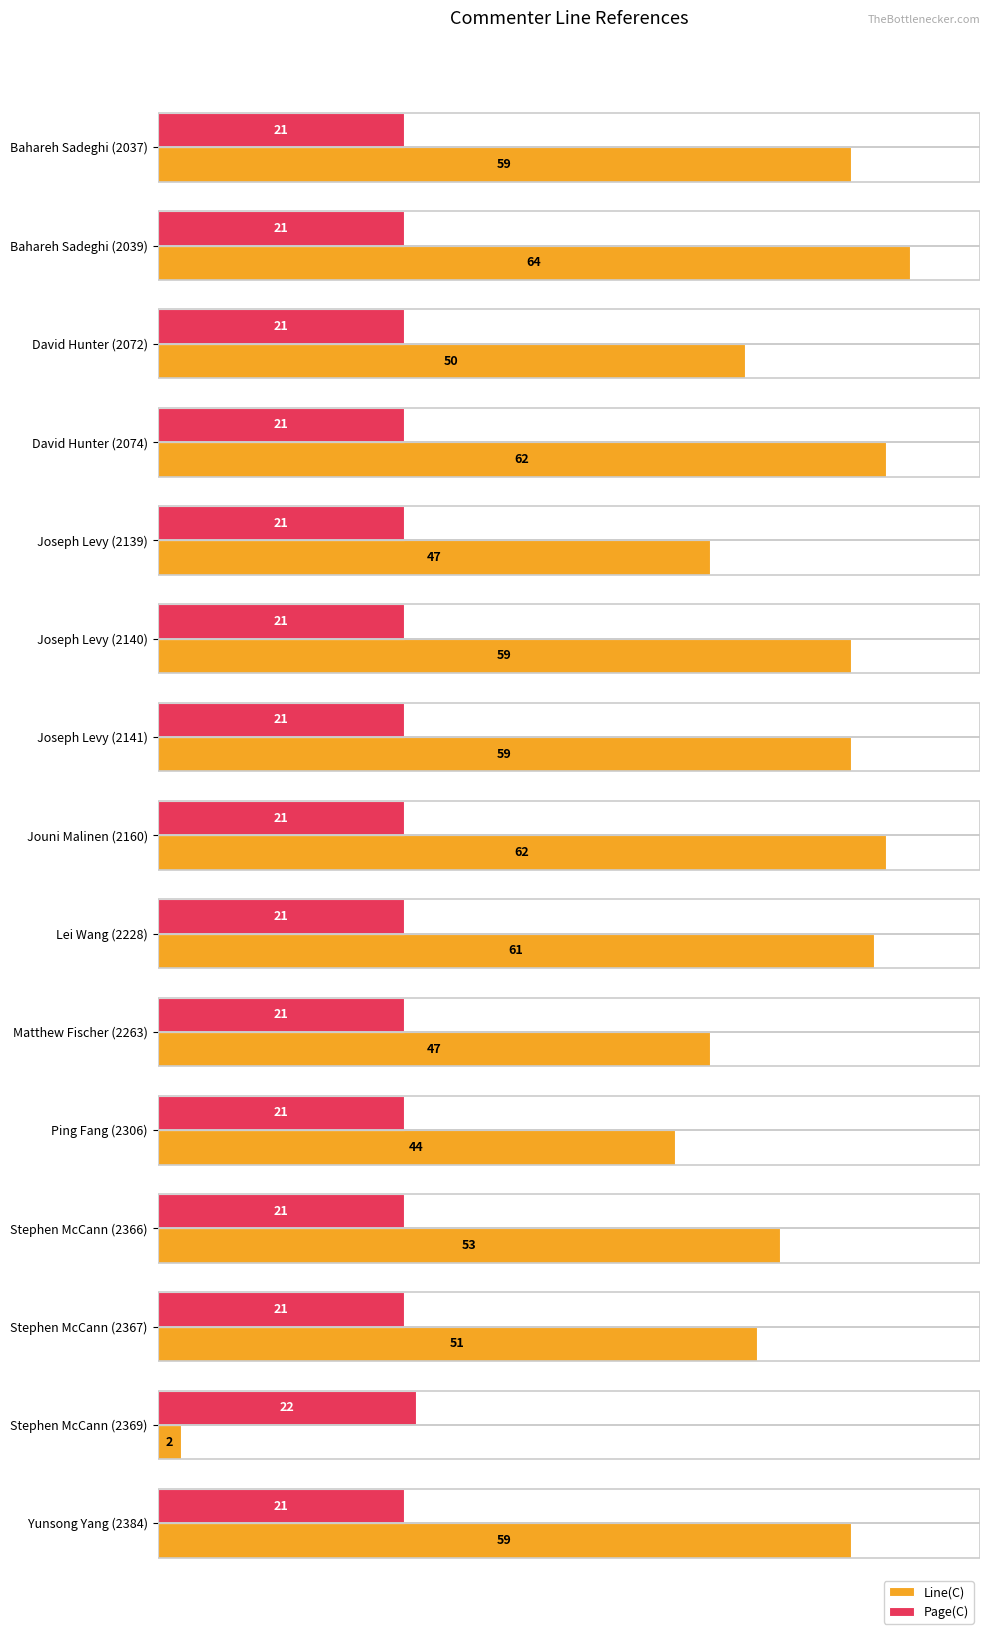

What is the minimum value for Page(C)?

21